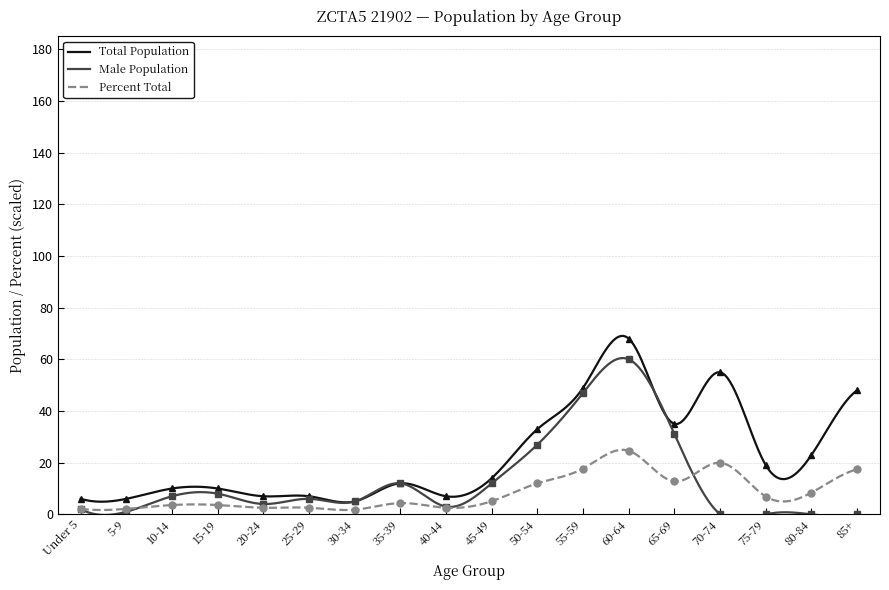

What is the value of the Male Population point at the 3rd from the left?

7.0